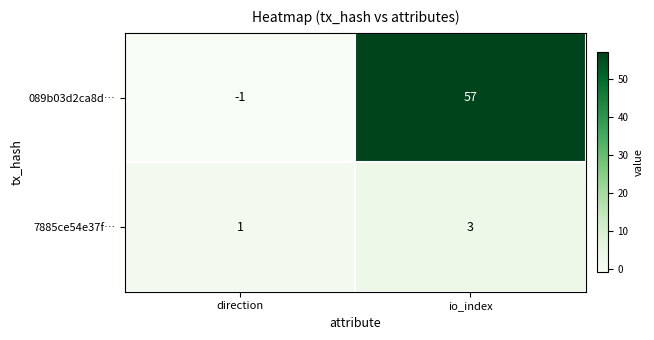

How many categories are shown in the chart?

2